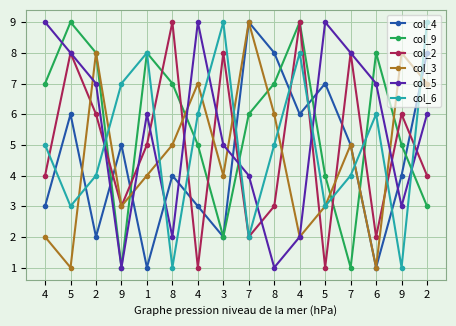

At which label is col_5 closest to 5?

3